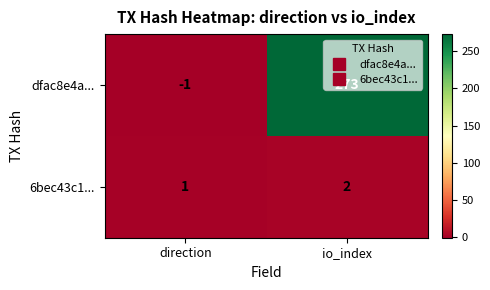

The value of 6bec43c1... at direction is 1. True or false?

True